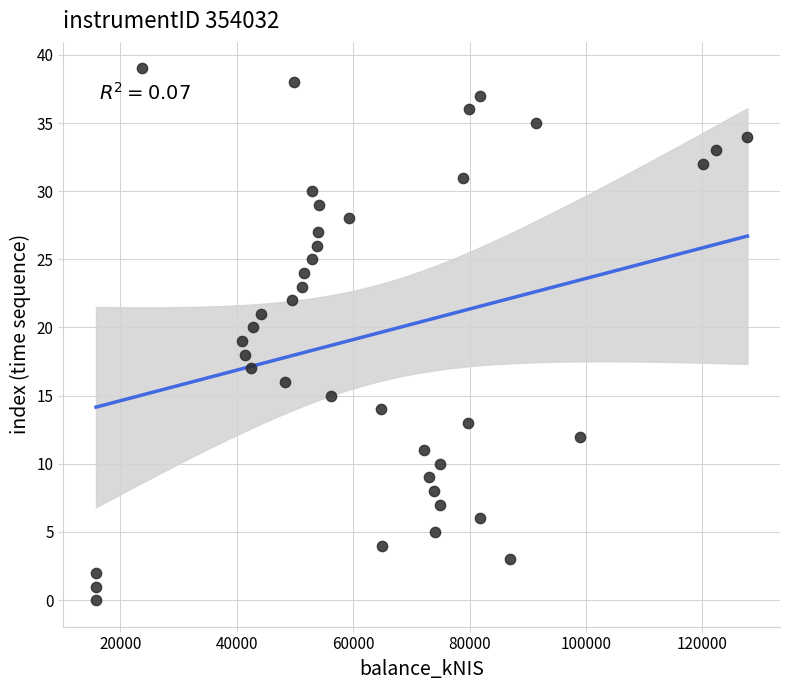

What is the range of Y values (max minus min)?

39